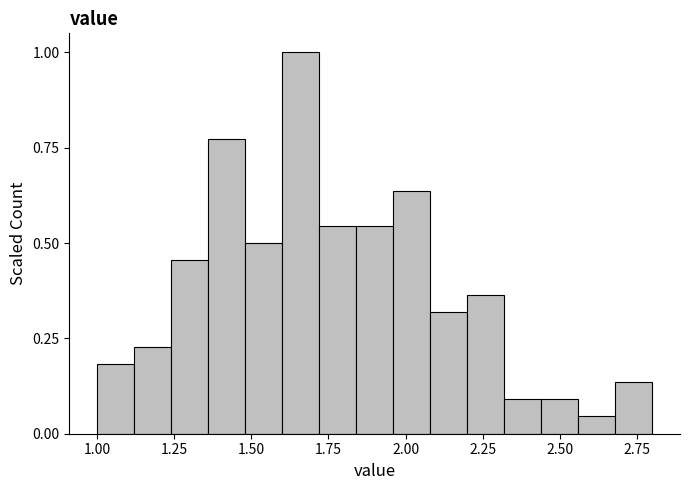

Read against the x-axis, roughly where is the centre of the tallest bar?

1.65